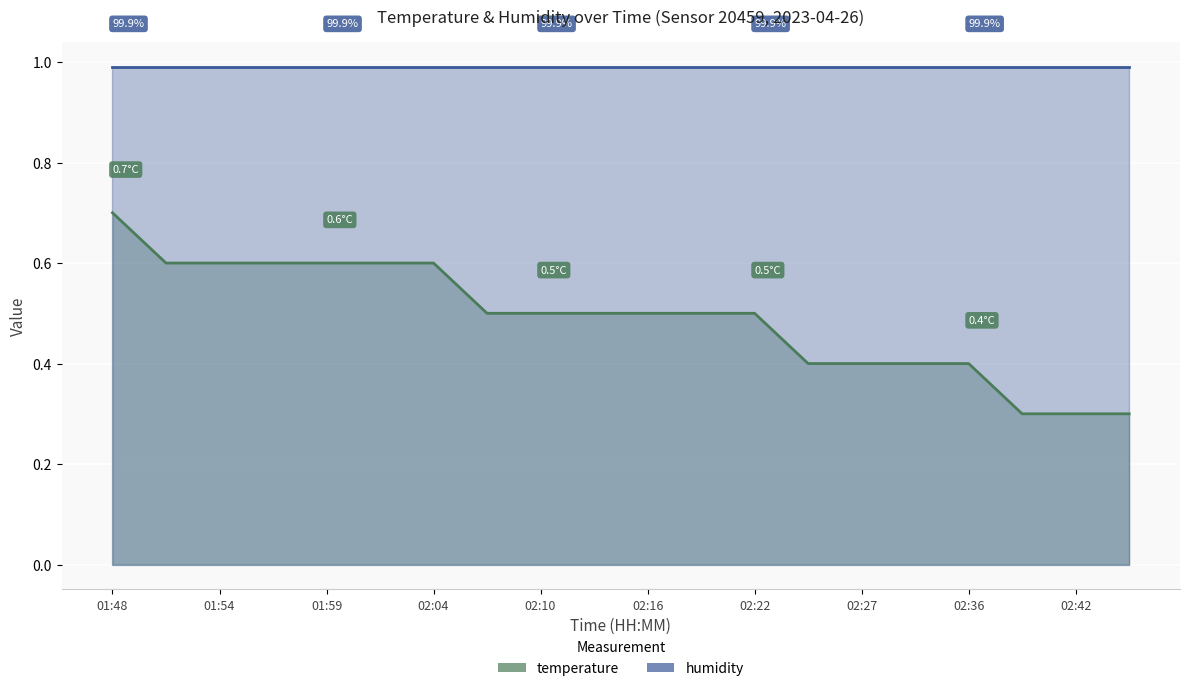

Reading left to right, list all the values displayed in this chart.

0.7	0.6	0.6	0.6	0.6	0.6	0.6	0.5	0.5	0.5	0.5	0.5	0.5	0.4	0.4	0.4	0.4	0.3	0.3	0.3